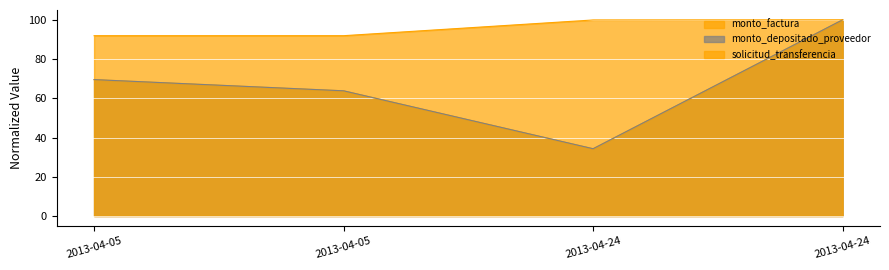

What are all the series names shown in the legend?

monto_factura, monto_depositado_proveedor, solicitud_transferencia